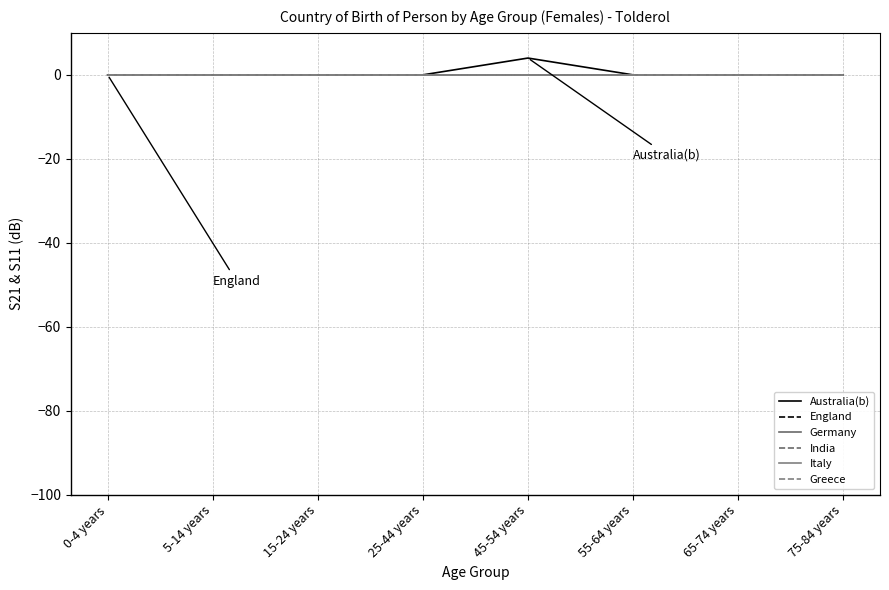

Does the chart display data point markers on the line(s)?

No